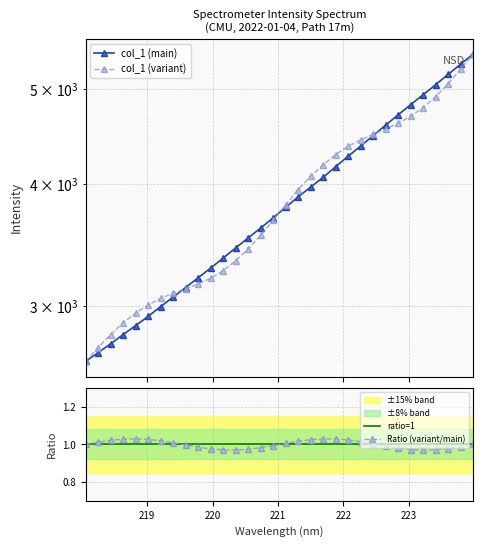

What is the change in value from 219.2067 to 220.9264?

+696.0